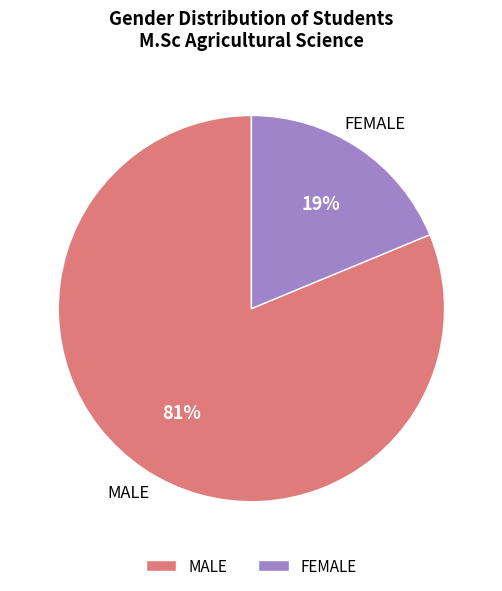

Is it true that MALE is 81% of the pie?

True